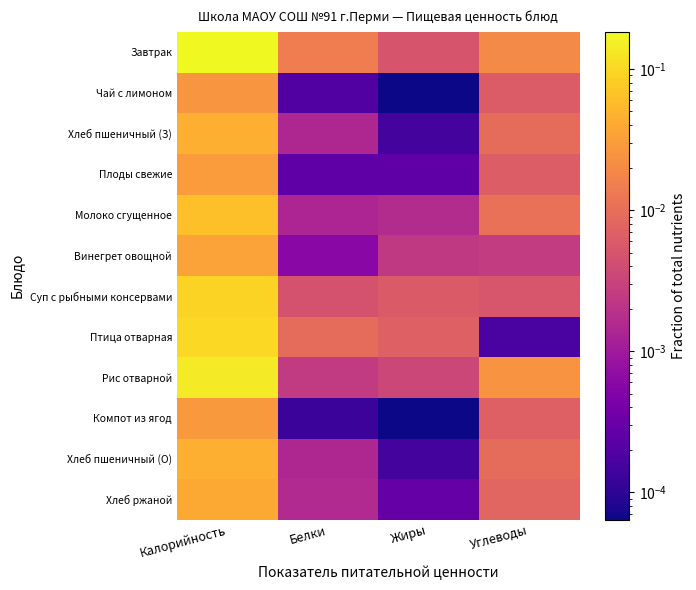

What is the total value across all series at Калорийность?

0.8